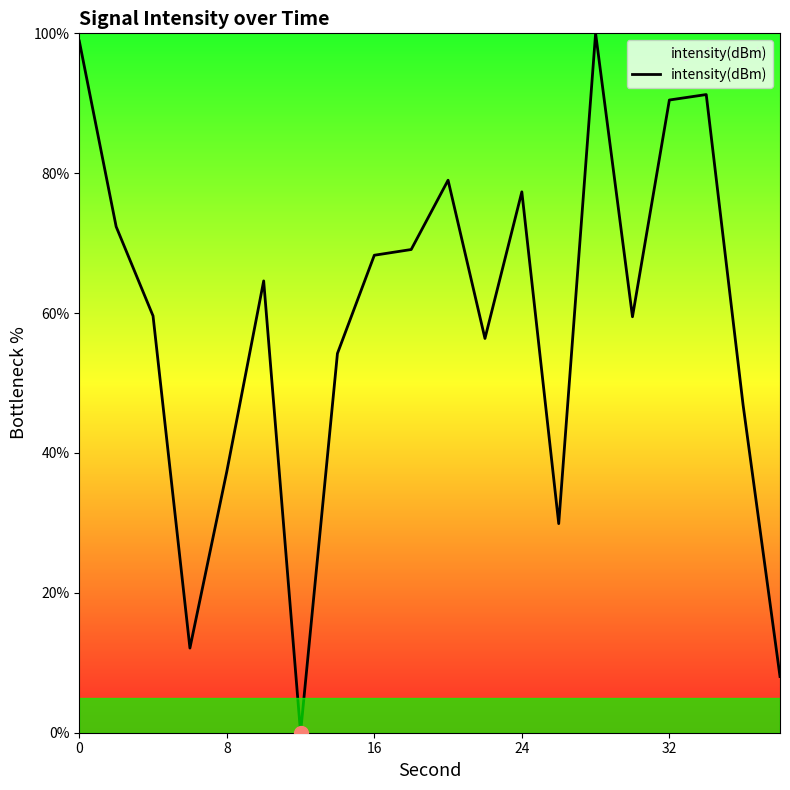

What is the greatest value displayed?

100.0